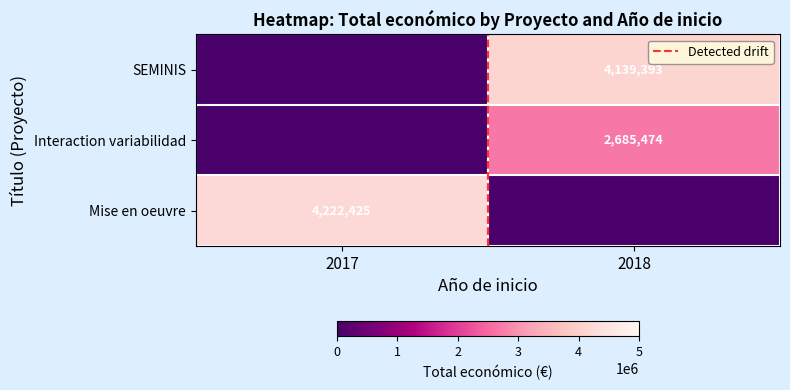

What is the sum of all Mise en oeuvre values?

4222425